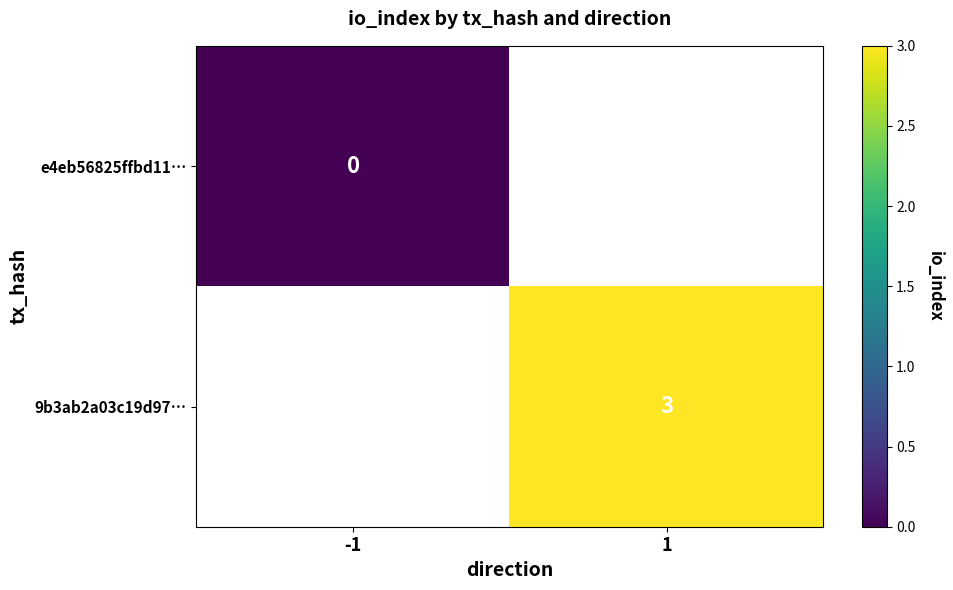

The 9b3ab2a03c19d97… series shows 3 at 1. True or false?

True